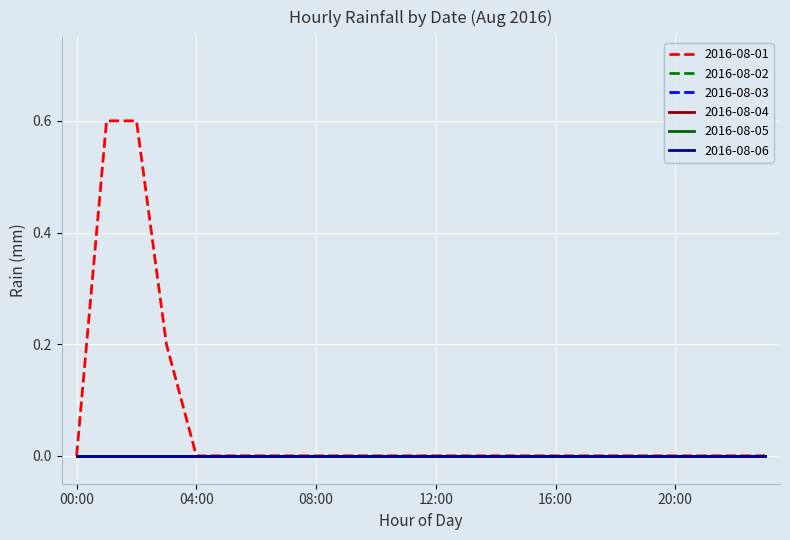

Reading right to left, what are all the values shown in this chart?

2016-08-01: 0.0	0.0	0.0	0.0	0.0	0.0	0.0	0.0	0.0	0.0	0.0	0.0	0.0	0.0	0.0	0.0	0.0	0.0	0.0	0.0	0.2	0.6	0.6	0.0
2016-08-02: 0.0	0.0	0.0	0.0	0.0	0.0	0.0	0.0	0.0	0.0	0.0	0.0	0.0	0.0	0.0	0.0	0.0	0.0	0.0	0.0	0.0	0.0	0.0	0.0
2016-08-03: 0.0	0.0	0.0	0.0	0.0	0.0	0.0	0.0	0.0	0.0	0.0	0.0	0.0	0.0	0.0	0.0	0.0	0.0	0.0	0.0	0.0	0.0	0.0	0.0
2016-08-04: 0.0	0.0	0.0	0.0	0.0	0.0	0.0	0.0	0.0	0.0	0.0	0.0	0.0	0.0	0.0	0.0	0.0	0.0	0.0	0.0	0.0	0.0	0.0	0.0
2016-08-05: 0.0	0.0	0.0	0.0	0.0	0.0	0.0	0.0	0.0	0.0	0.0	0.0	0.0	0.0	0.0	0.0	0.0	0.0	0.0	0.0	0.0	0.0	0.0	0.0
2016-08-06: 0.0	0.0	0.0	0.0	0.0	0.0	0.0	0.0	0.0	0.0	0.0	0.0	0.0	0.0	0.0	0.0	0.0	0.0	0.0	0.0	0.0	0.0	0.0	0.0